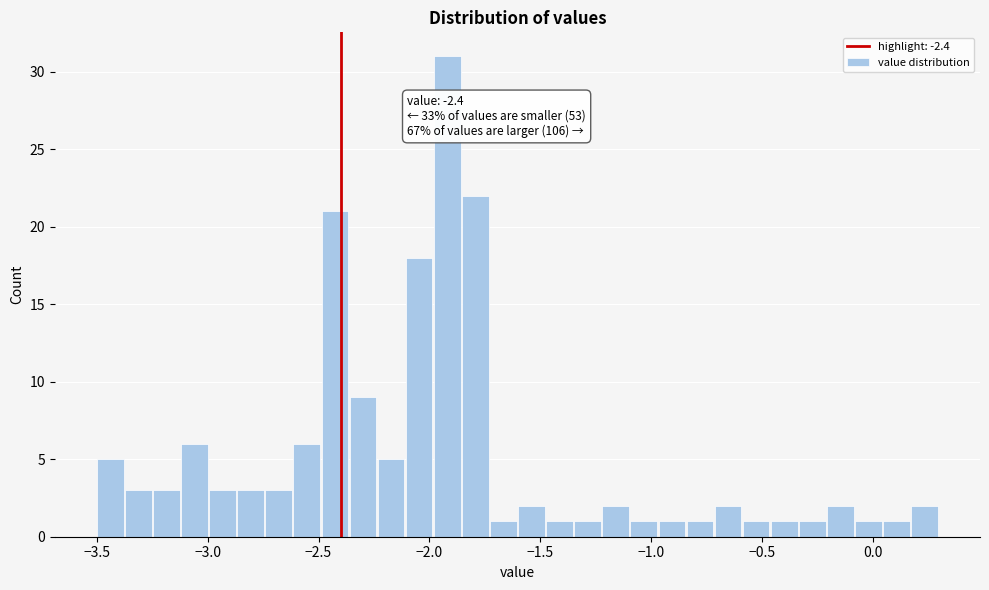

Read against the x-axis, roughly where is the centre of the tallest bar?

-1.90